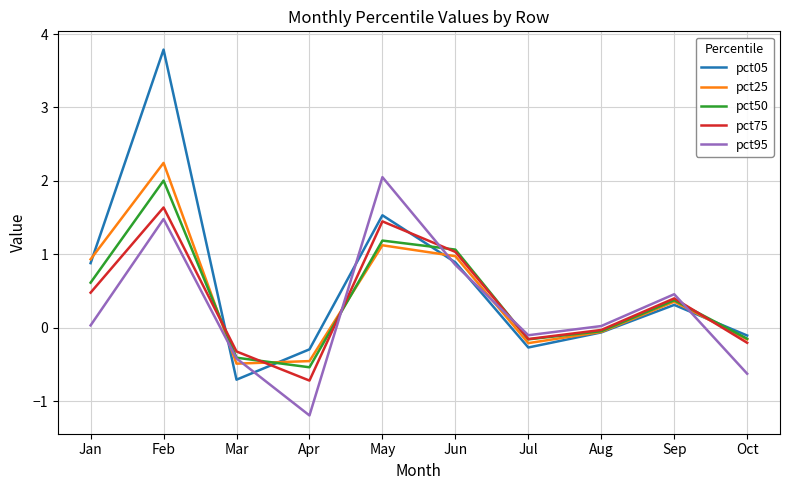

Between Apr and Sep, which series saw the biggest shift?

pct95